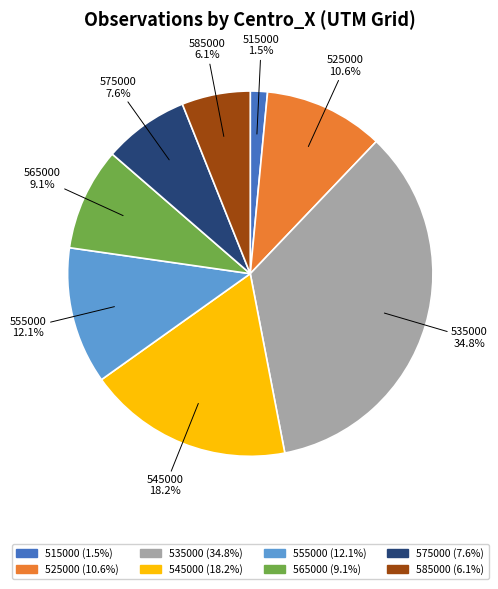

Rank the categories by value from lowest to highest.

515000, 585000, 575000, 565000, 525000, 555000, 545000, 535000